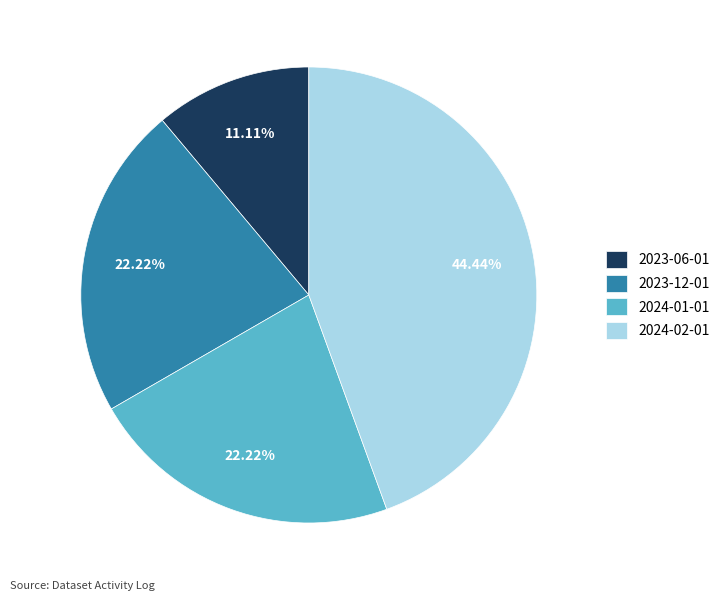

Is it true that 2024-02-01 is 44% of the pie?

True